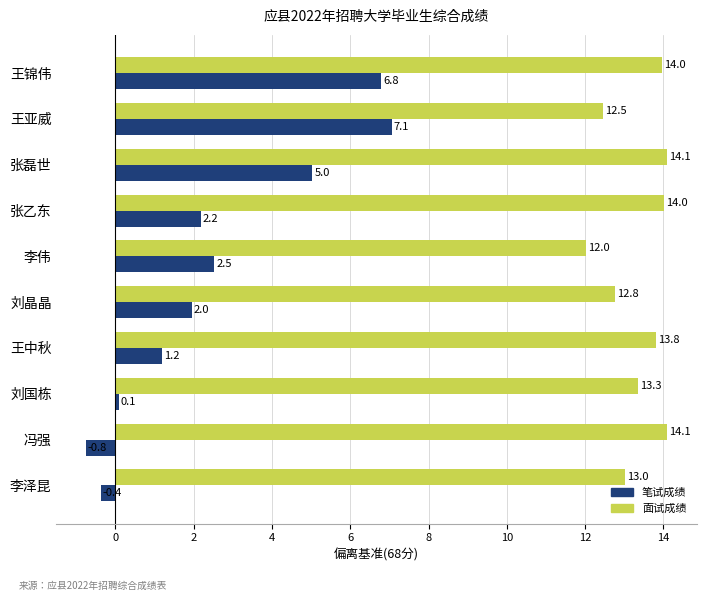

Is it true that 面试成绩 equals 19.1 at 李泽昆?

False